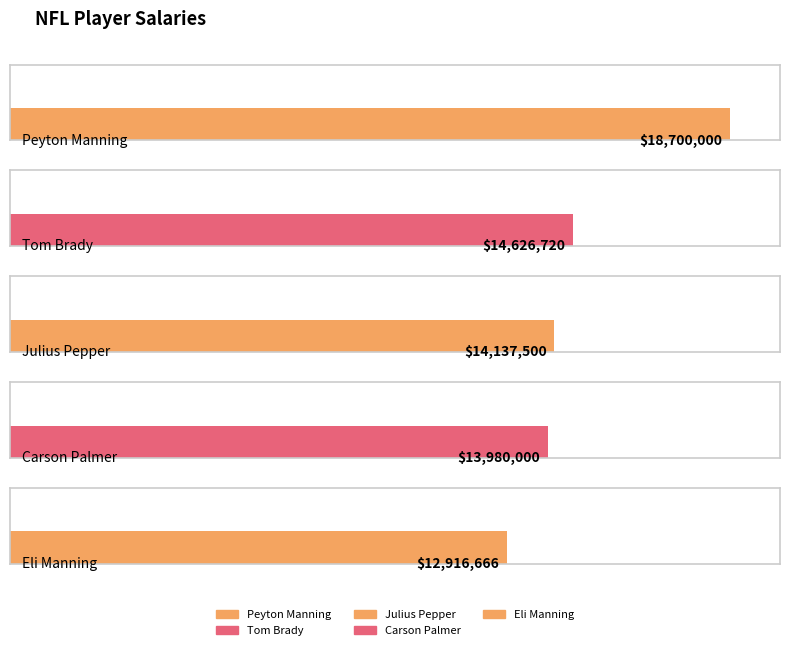

Which category has the lowest value across all series?

Eli Manning